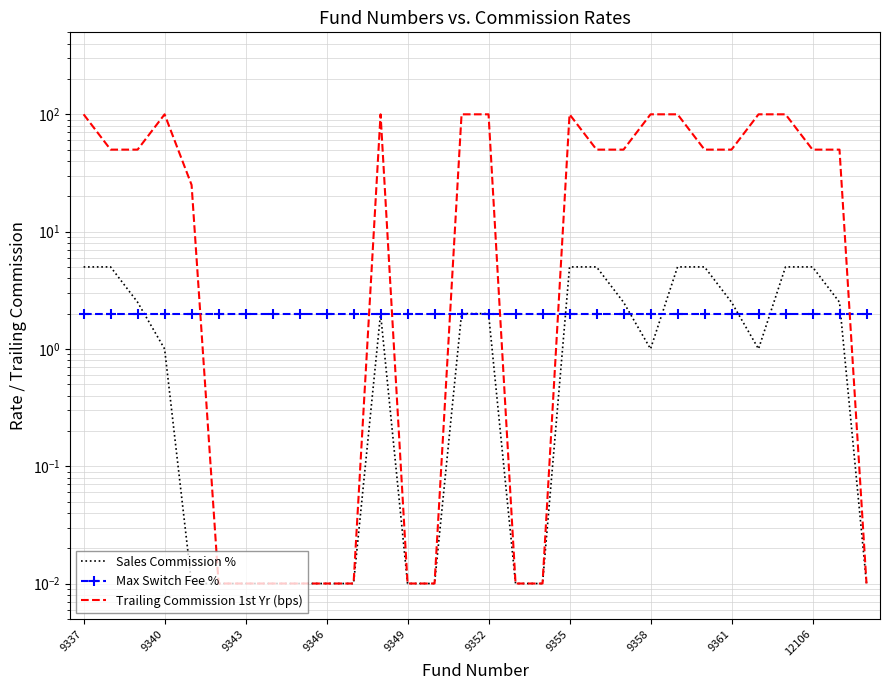

Reading left to right, transcribe all the data shown in this chart.

Sales Commission %: 5.0	5.0	2.5	1.0	0.0	0.0	0.0	0.0	0.0	0.0	0.0	2.0	0.0	0.0	2.0	2.0	0.0	0.0	5.0	5.0	2.5	1.0	5.0	5.0	2.5	1.0	5.0	5.0	2.5	0.0
Max Switch Fee %: 2.0	2.0	2.0	2.0	2.0	2.0	2.0	2.0	2.0	2.0	2.0	2.0	2.0	2.0	2.0	2.0	2.0	2.0	2.0	2.0	2.0	2.0	2.0	2.0	2.0	2.0	2.0	2.0	2.0	2.0
Trailing Commission 1st Yr (bps): 100.0	50.0	50.0	100.0	25.0	0.0	0.0	0.0	0.0	0.0	0.0	100.0	0.0	0.0	100.0	100.0	0.0	0.0	100.0	50.0	50.0	100.0	100.0	50.0	50.0	100.0	100.0	50.0	50.0	0.0